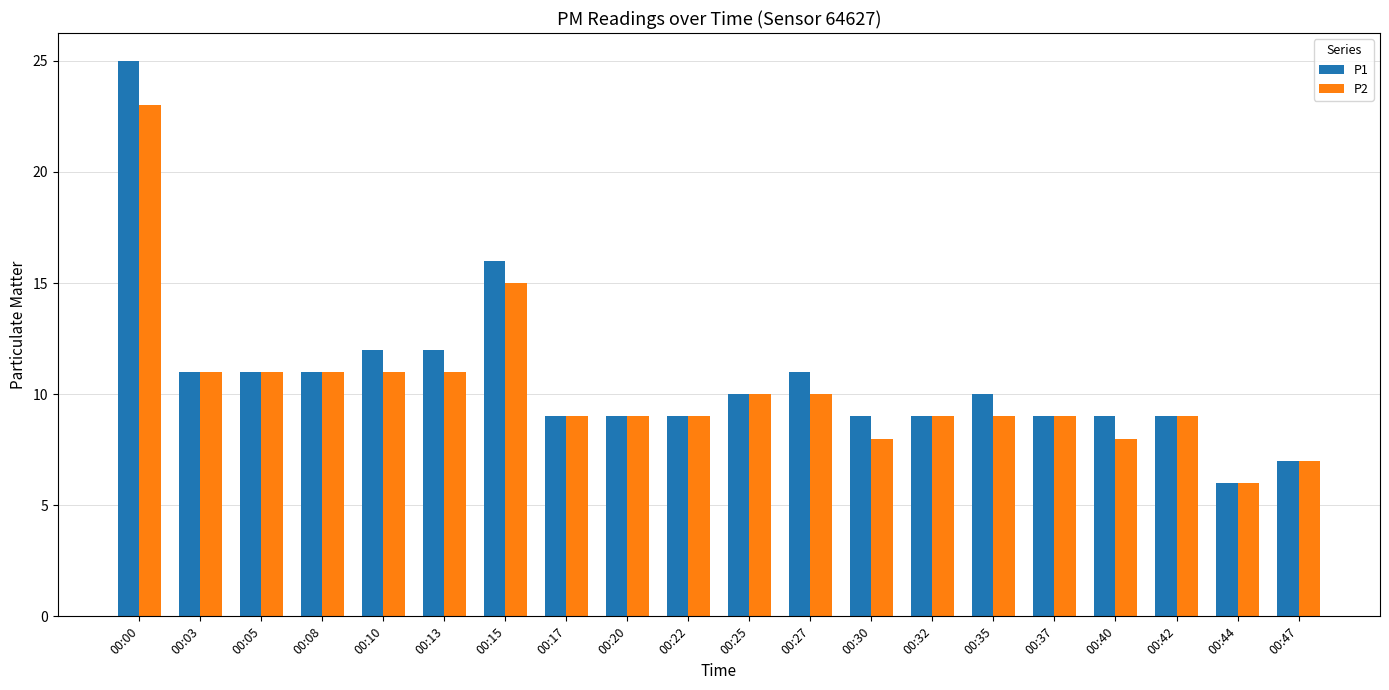

Are the bars grouped side by side (vs. stacked)?

Yes